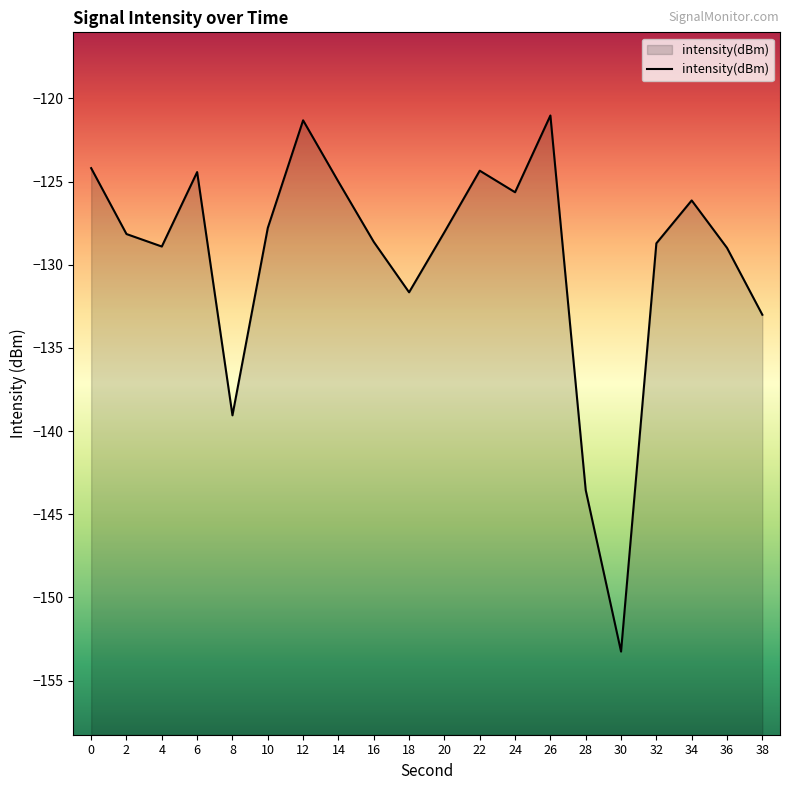

How many points are higher than both their immediate neighbors (excluding endpoints)?

5